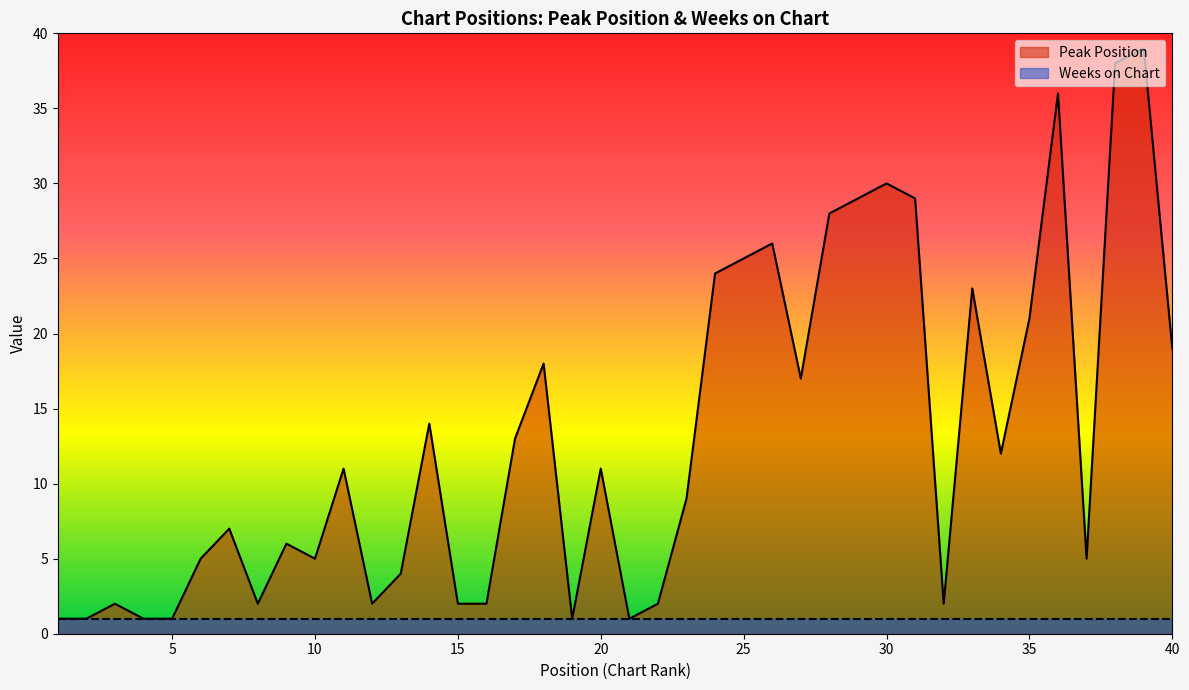

How many interior local peaks (higher than both neighbors) does the data have?

12